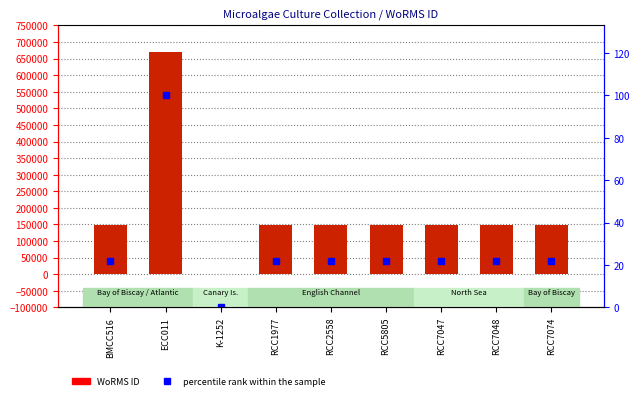

The WoRMS ID series shows 149050 at RCC7074. True or false?

True